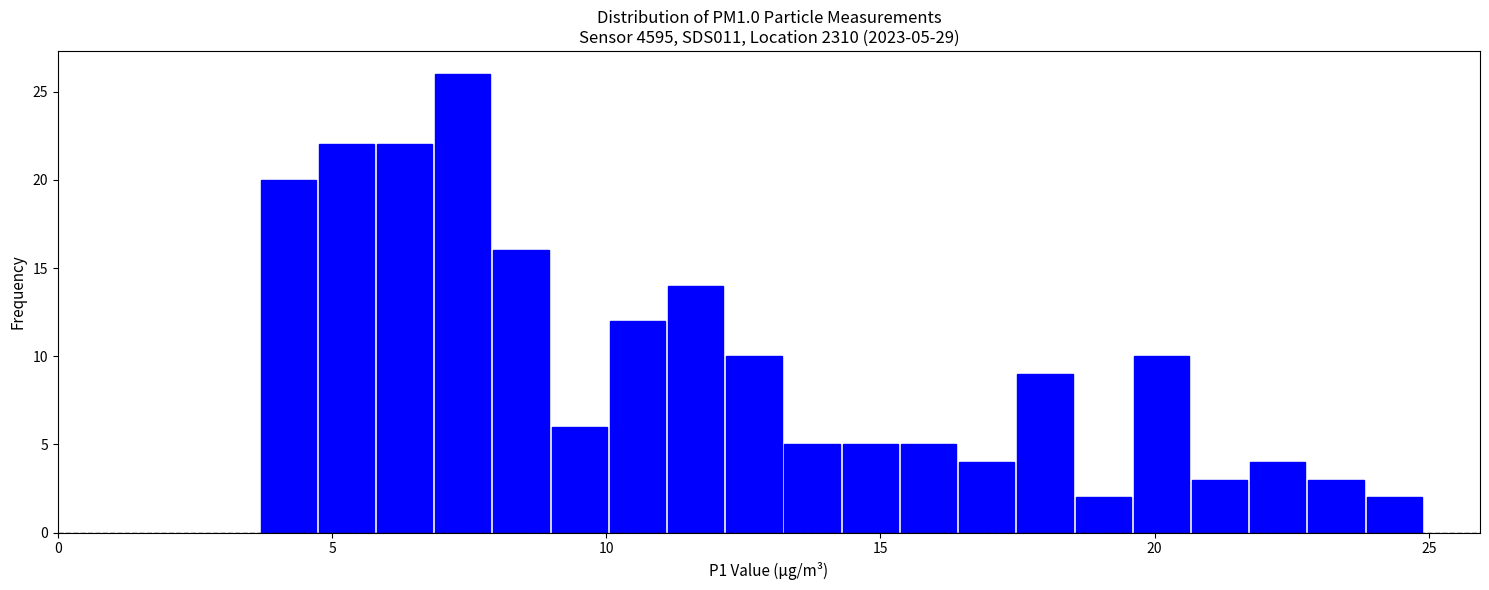

Read against the x-axis, roughly where is the centre of the tallest bar?

7.5